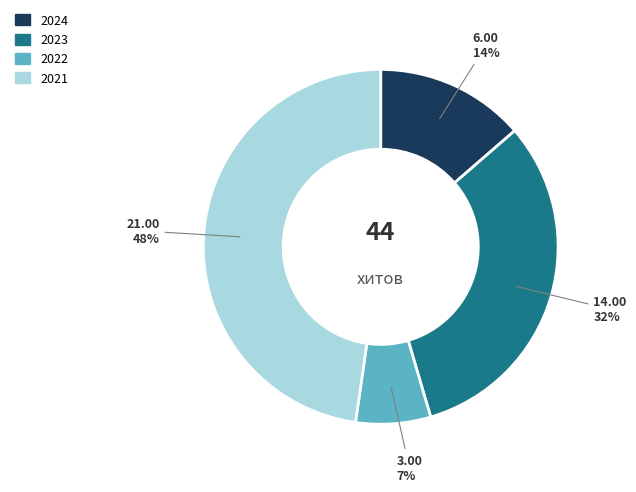

How many segments does this pie chart have?

4